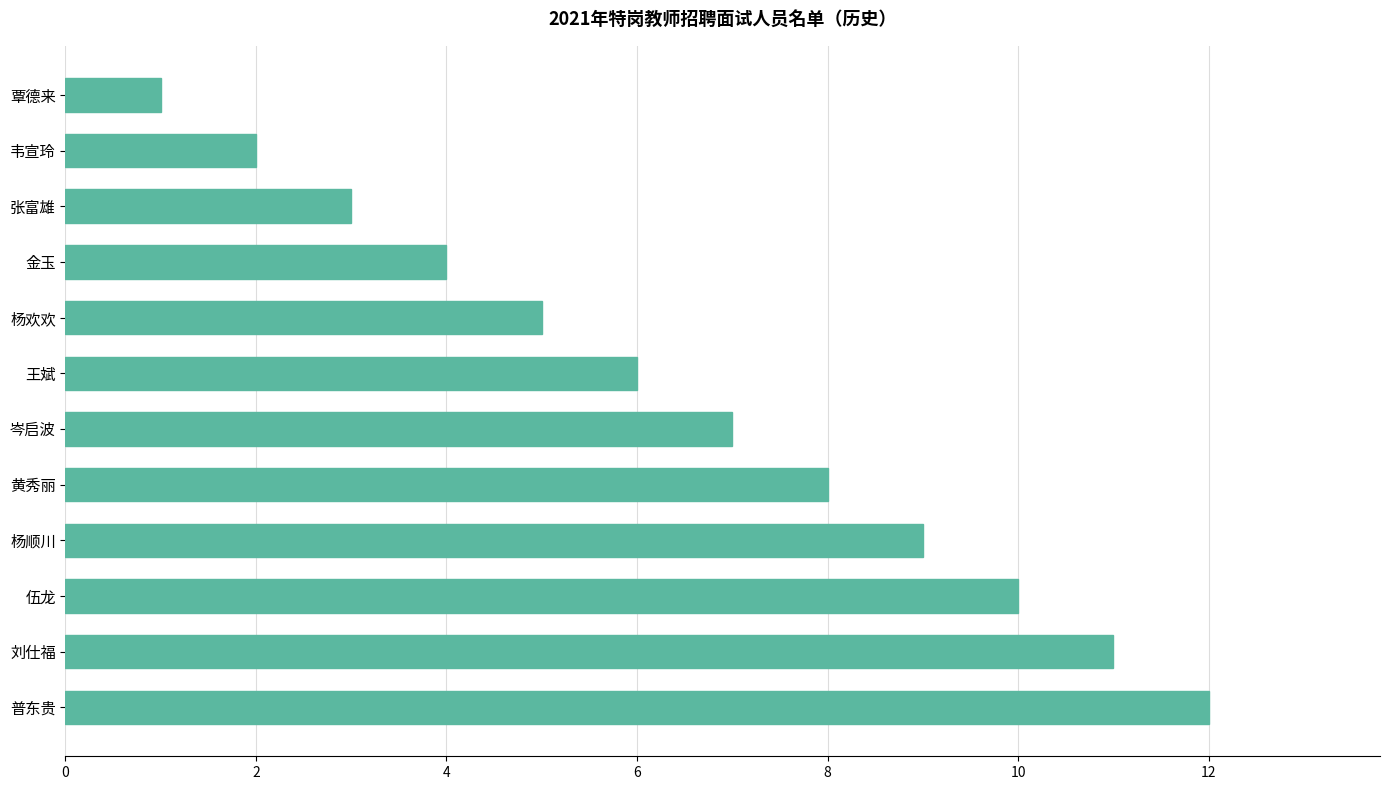

What is the change in value from 张富雄 to 黄秀丽?

+5